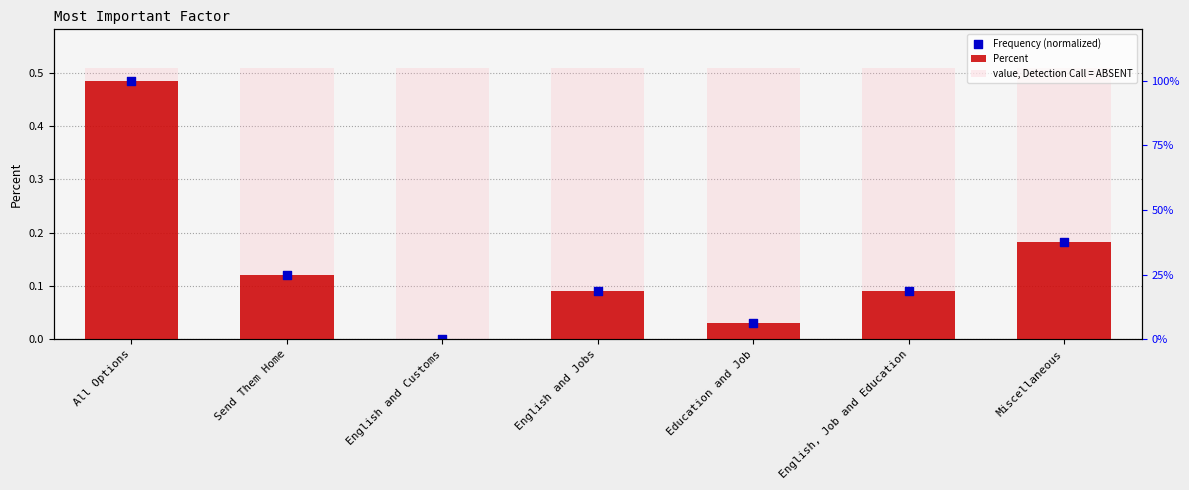

Is the value of value, Detection Call = ABSENT at Miscellaneous greater than the value of Frequency (normalized) at All Options?

Yes